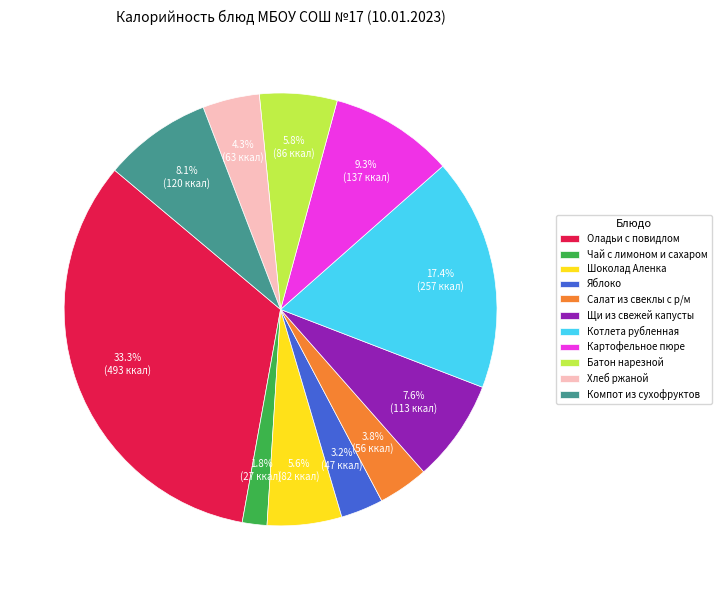

What percentage is the Котлета рубленная slice, to the nearest percent?

17%